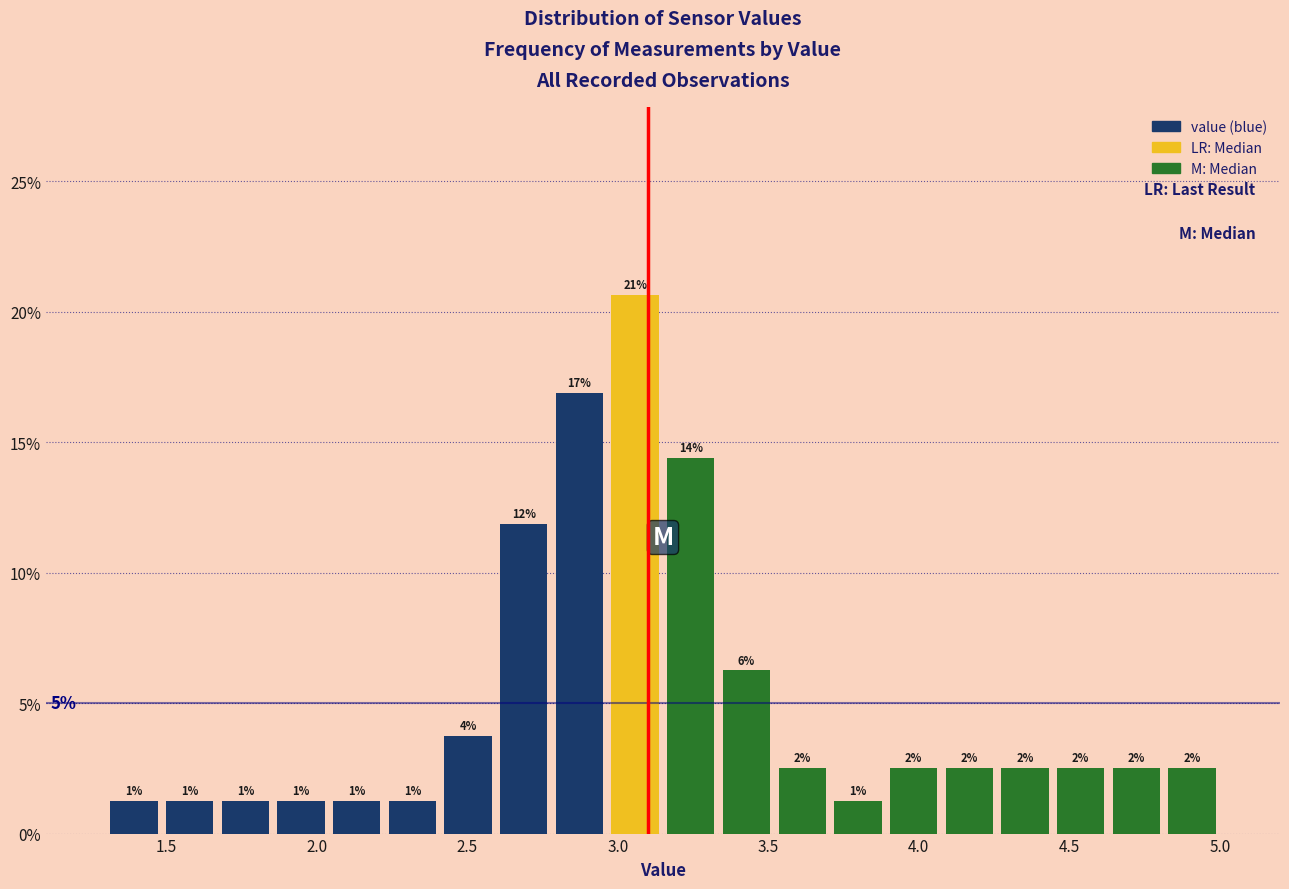

Read against the x-axis, roughly where is the centre of the tallest bar?

3.05